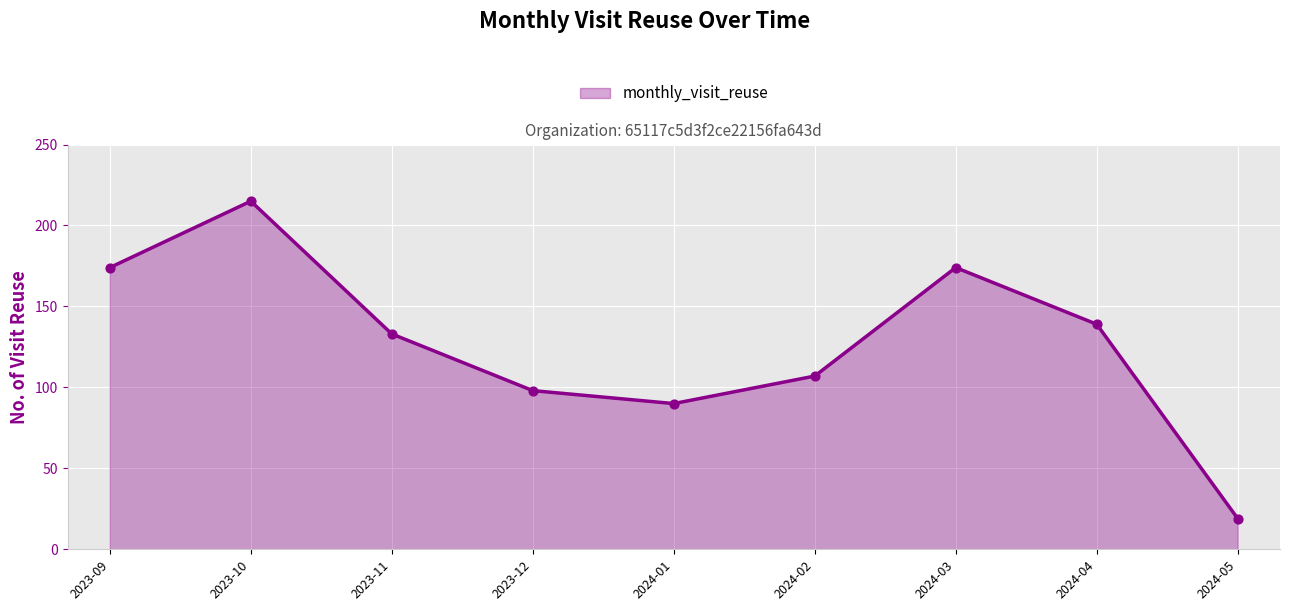

What is the ratio of the value at 2024-02 to the value at 2023-10?

0.5